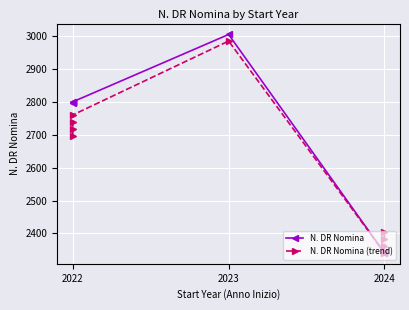

How many lines are shown in the chart?

2